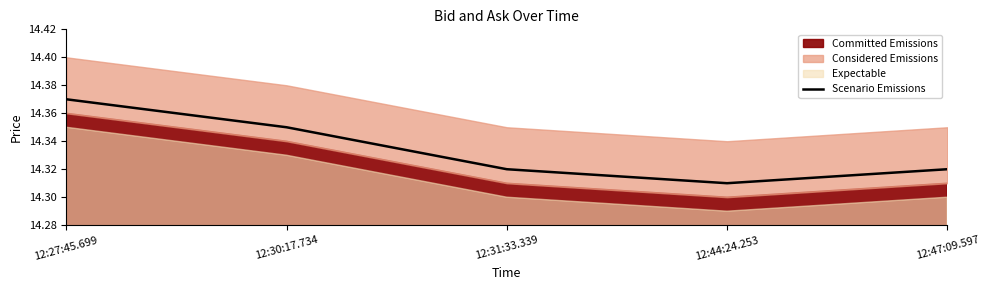

True or false: the data shows 14.4 at 12:27:45.699.

True